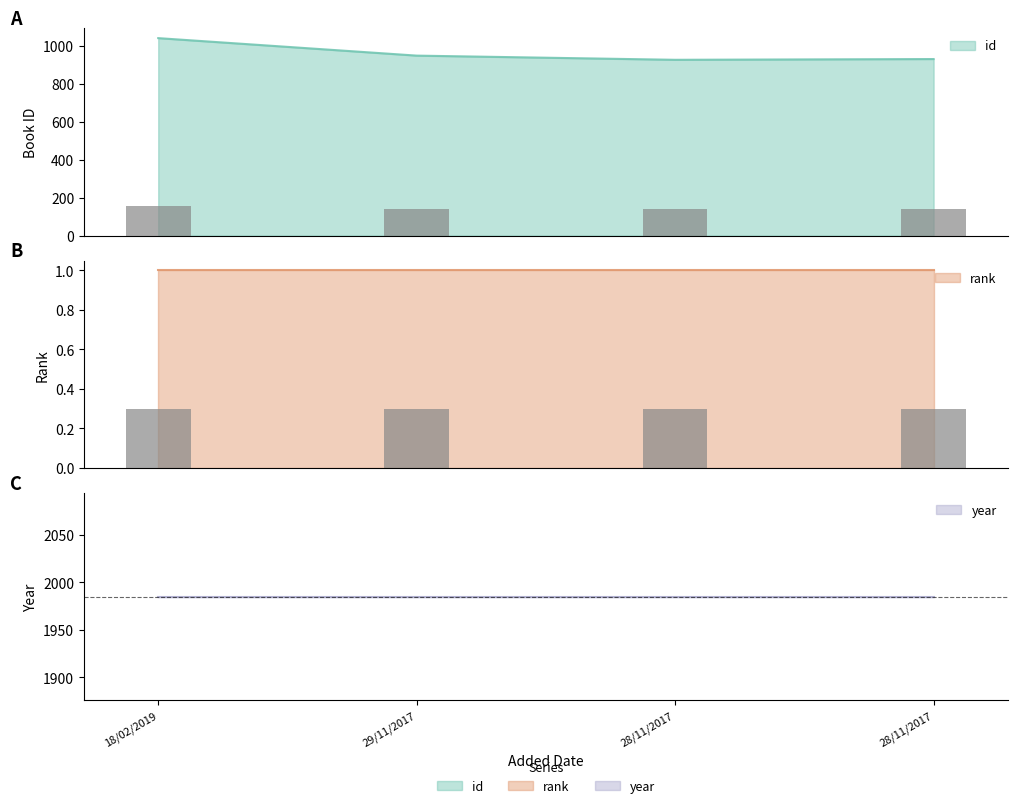

Reading right to left, transcribe all the data shown in this chart.

id: 28/11/2017=929	28/11/2017=925	29/11/2017=947	18/02/2019=1039
rank: 28/11/2017=1	28/11/2017=1	29/11/2017=1	18/02/2019=1
year: 28/11/2017=1985	28/11/2017=1985	29/11/2017=1985	18/02/2019=1985